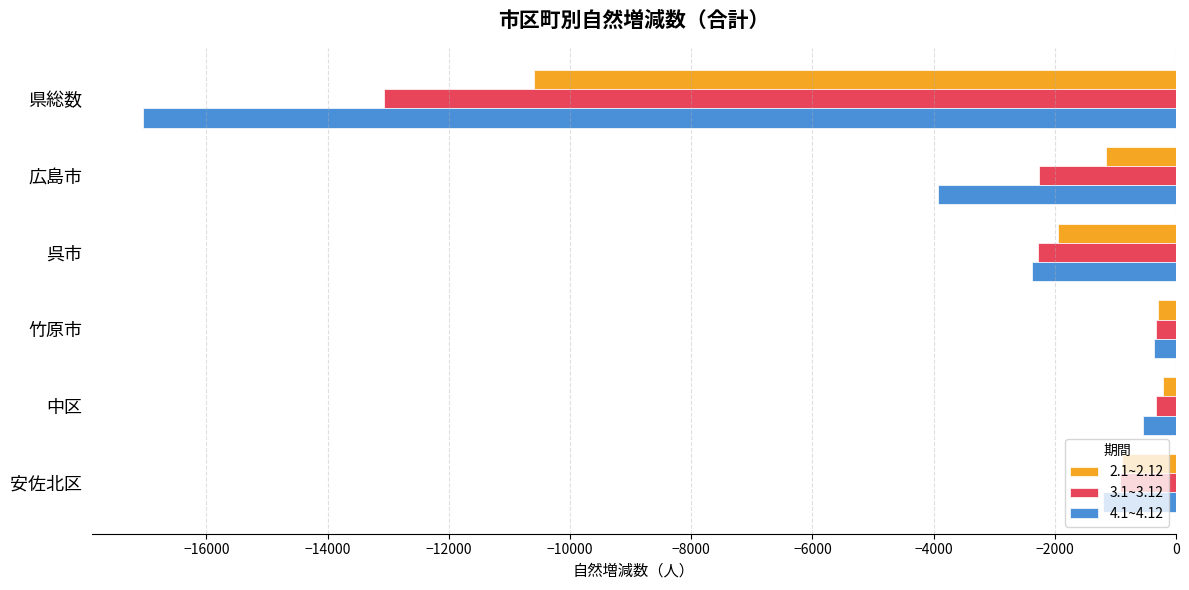

At which category does the chart reach its minimum across all series?

県総数